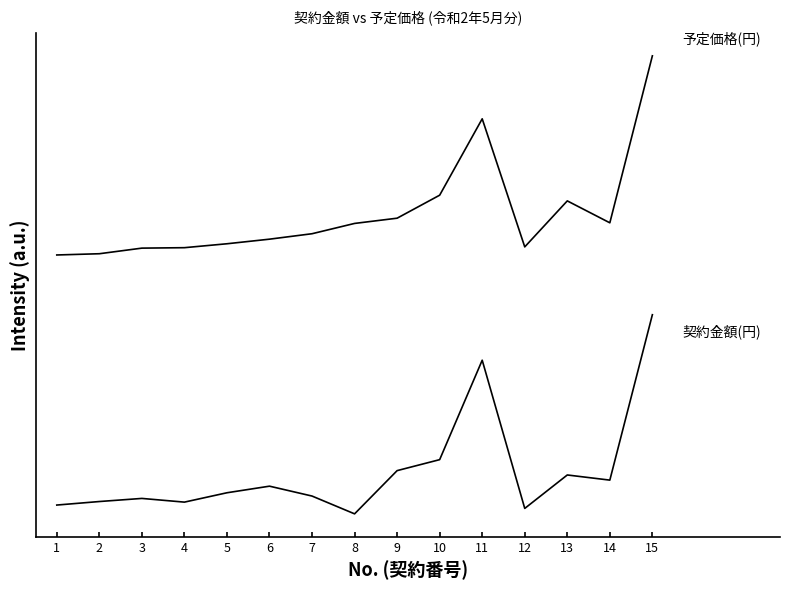

Does the chart have visible grid lines?

No